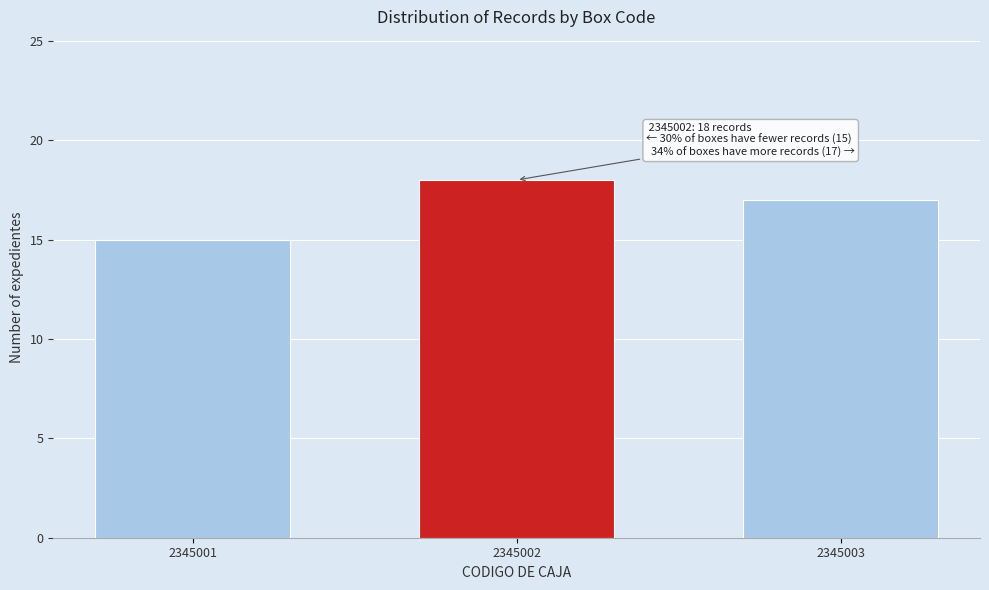

Reading left to right, what are all the values shown in this chart?

15	18	17